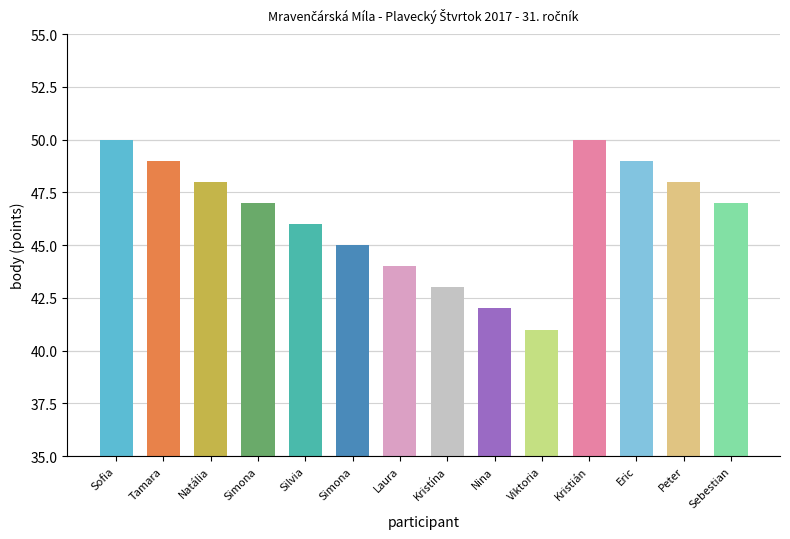

How many values are between 44 and 49?

9